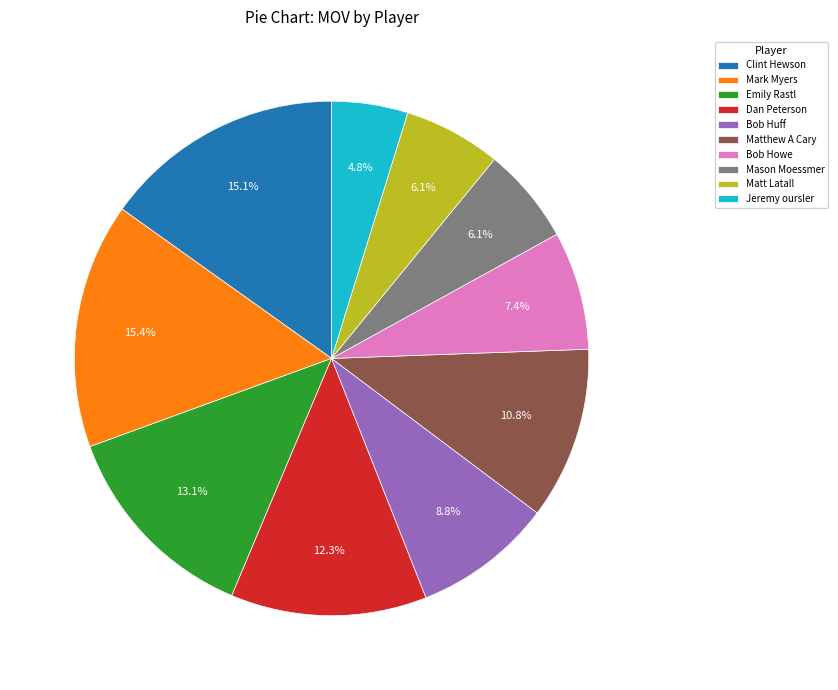

To the nearest percent, what is the average slice percentage?

10%